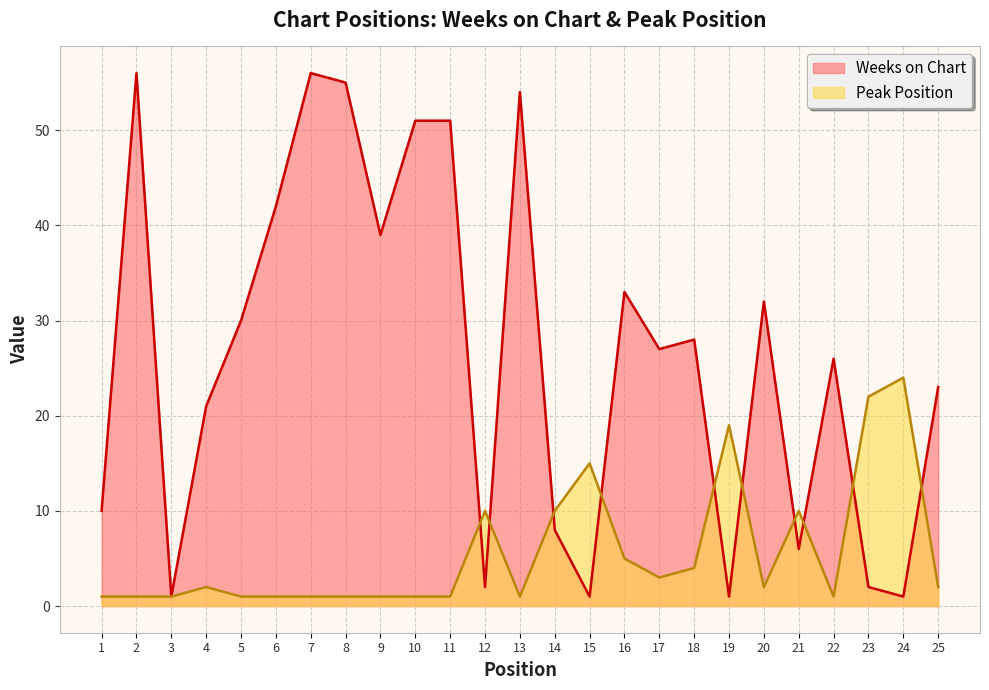

What is the total value across all series at 12?

12